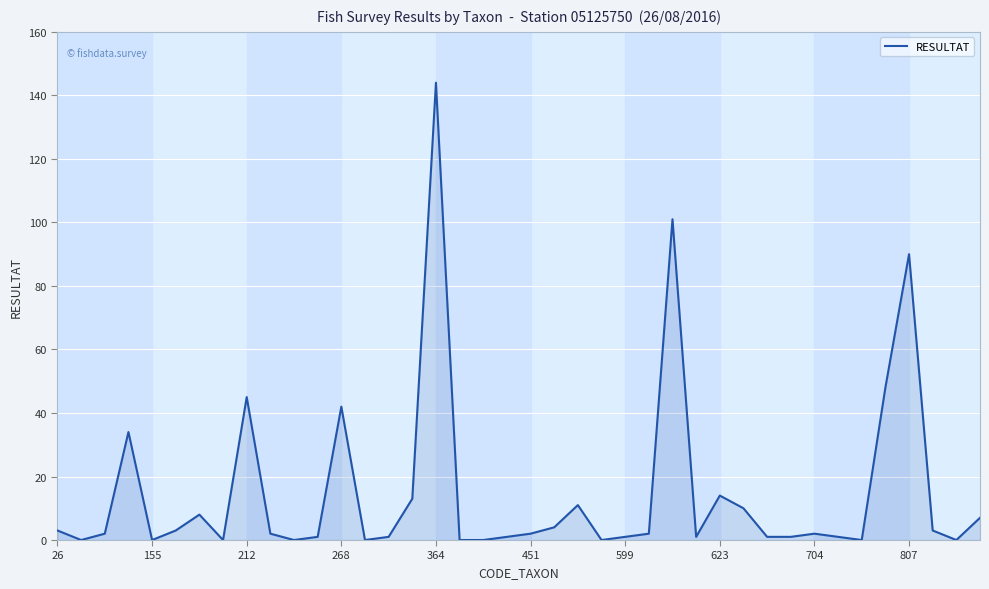

What is the greatest value displayed?

144